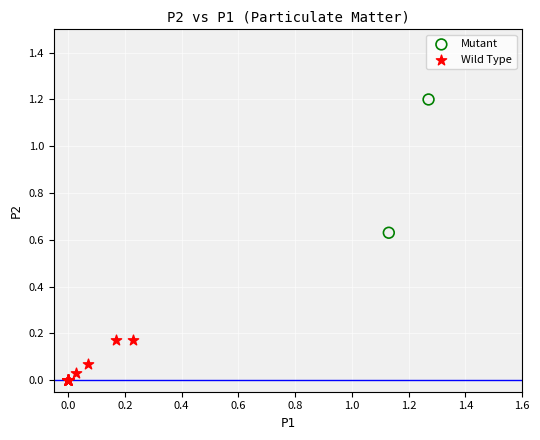

Which series contains the lowest Y value?

Wild Type